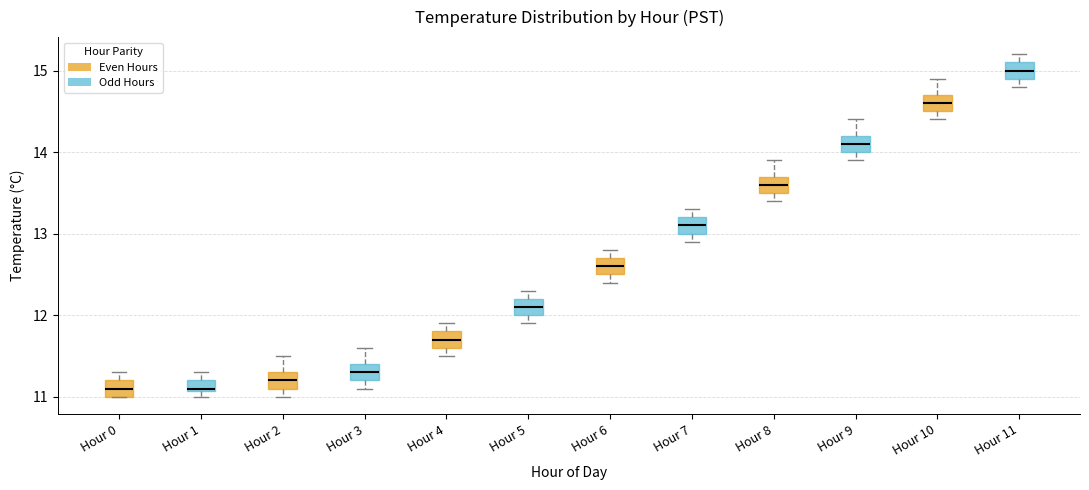

Which box has the highest median line?

Hour 11